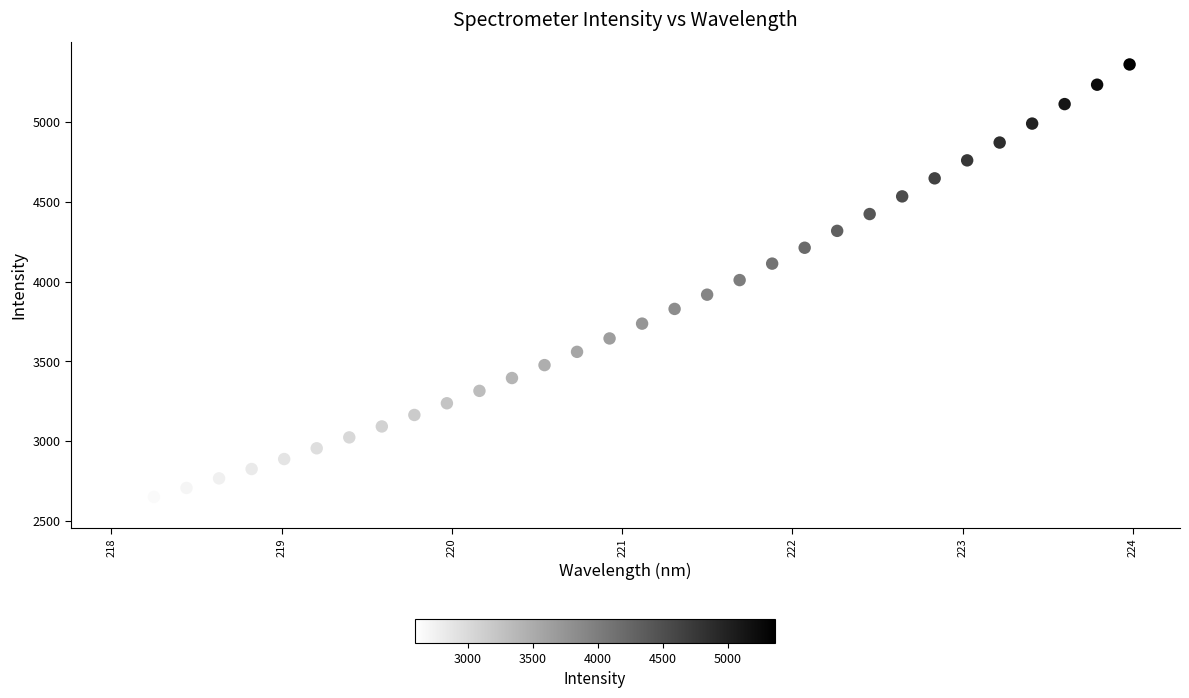

What is the range of Y values (max minus min)?

2767.5